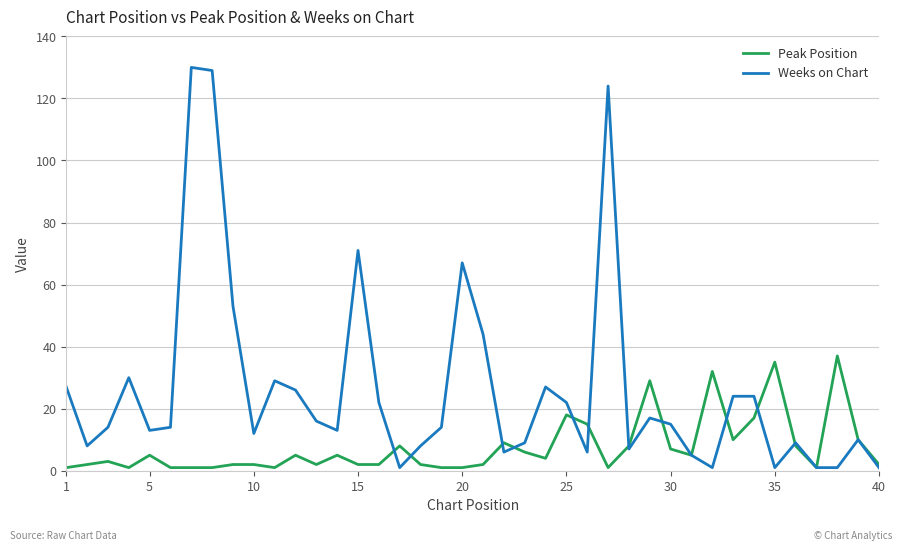

What is the maximum value shown in the chart?

130